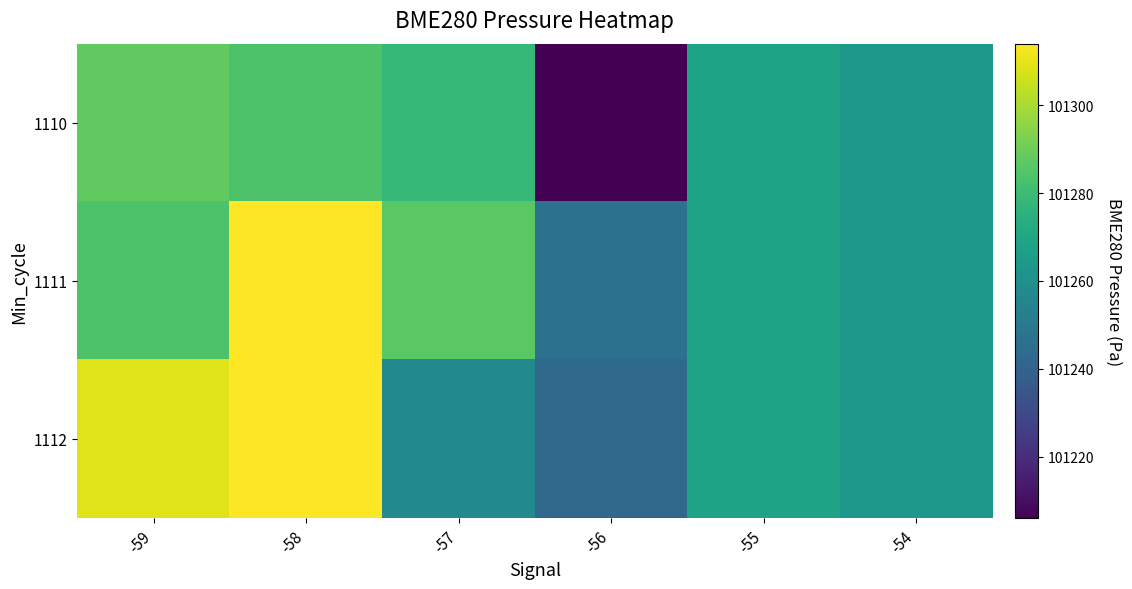

Which series has the largest range (max minus min)?

1110